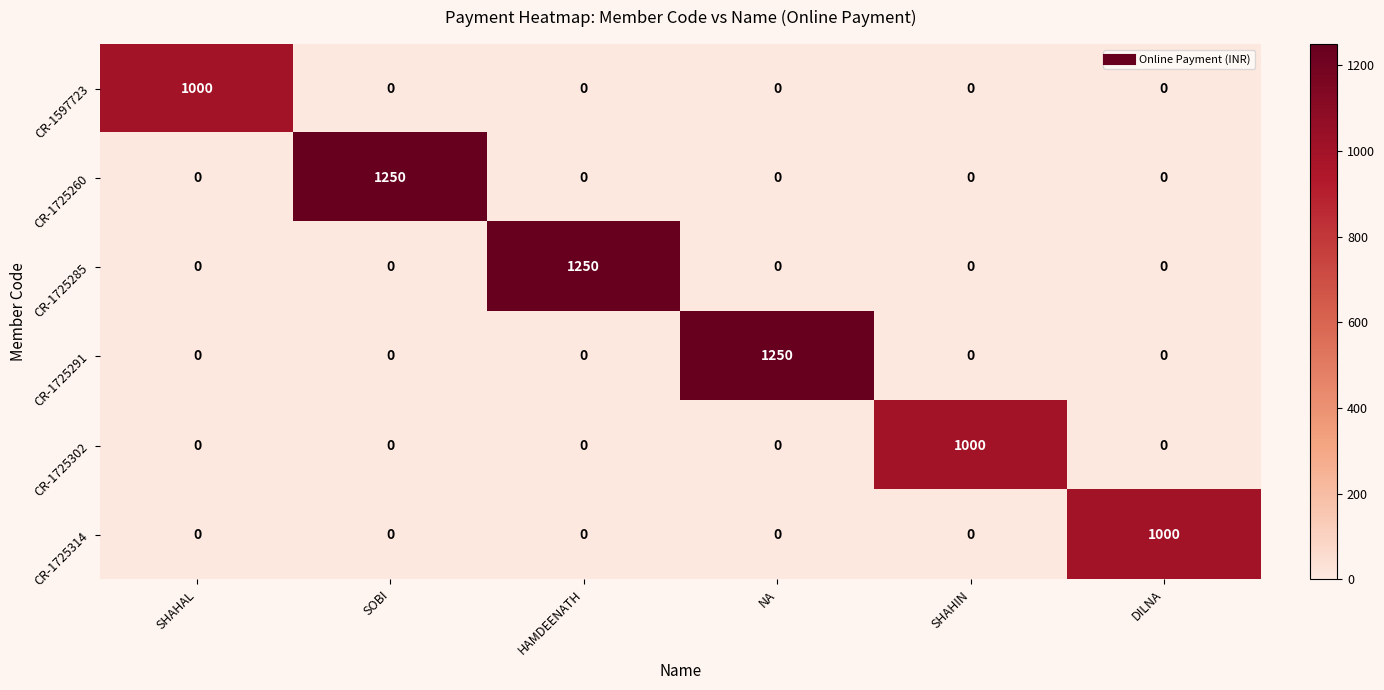

What is the greatest value displayed?

1250